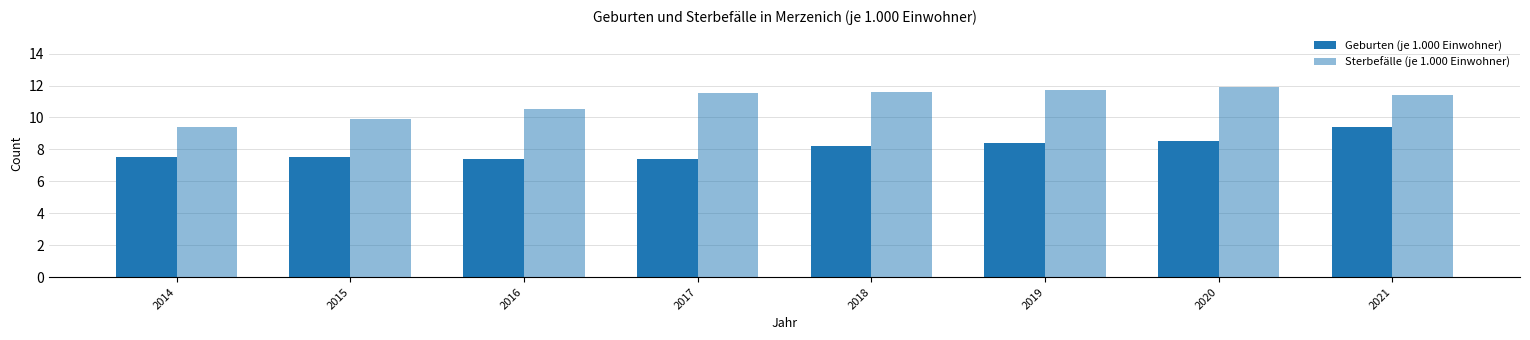

How many values in the Sterbefälle (je 1.000 Einwohner) series are below 11?

3